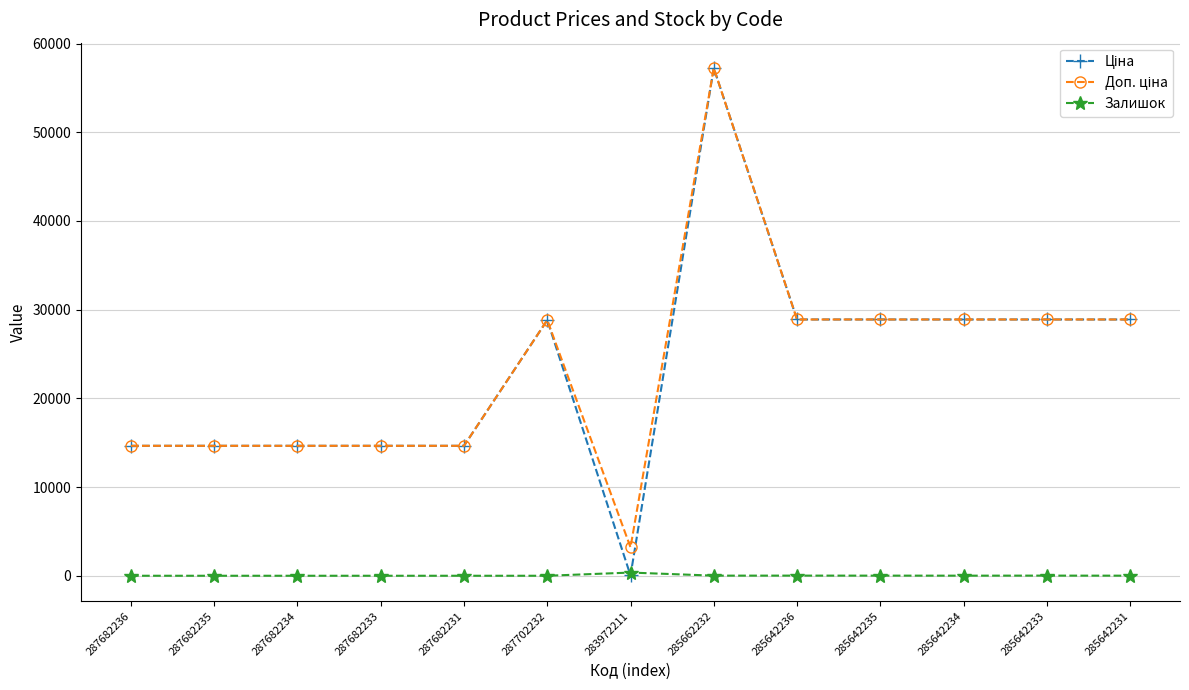

What is the total value across all series at 287702232?

57643.6